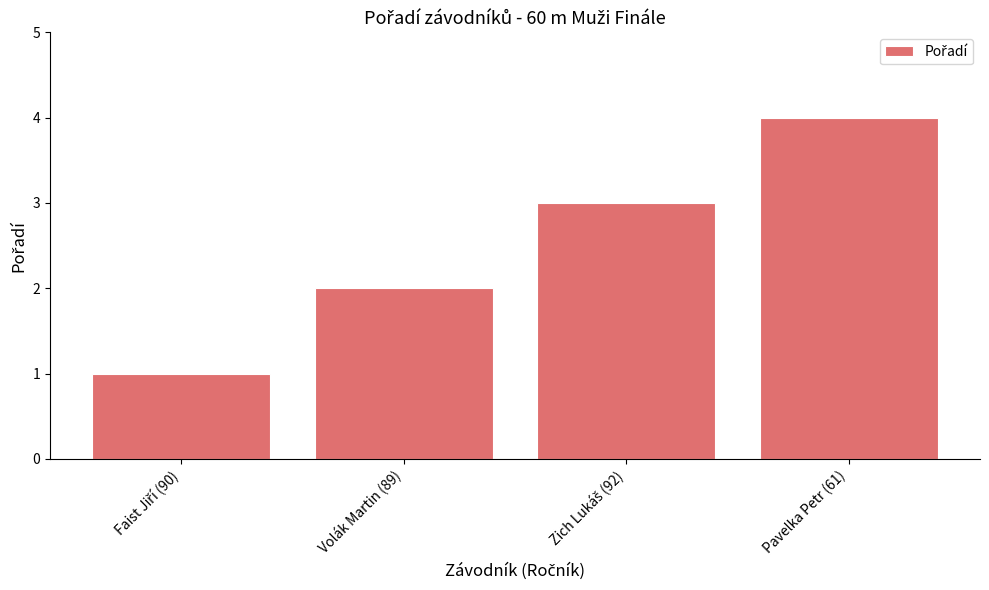

The value at Pavelka Petr (61) is 4. True or false?

True